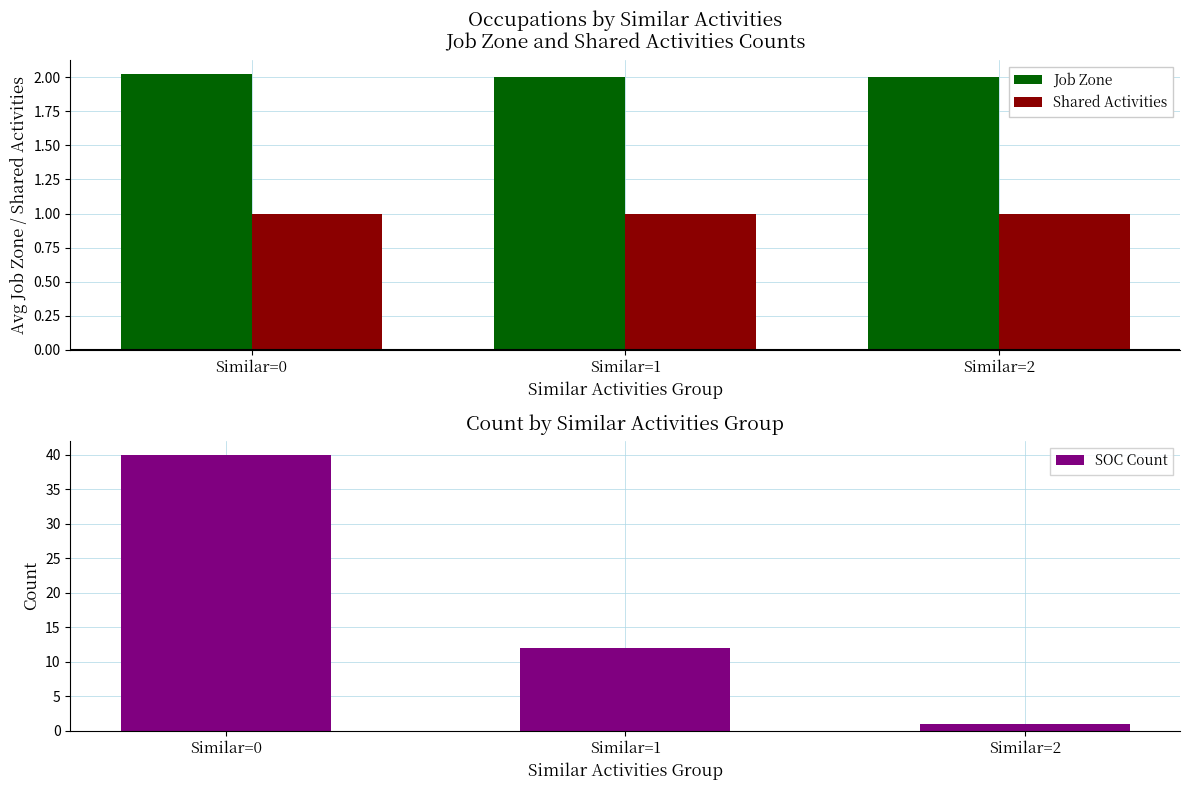

Is it true that Job Zone equals 2.0 at Similar=0?

True